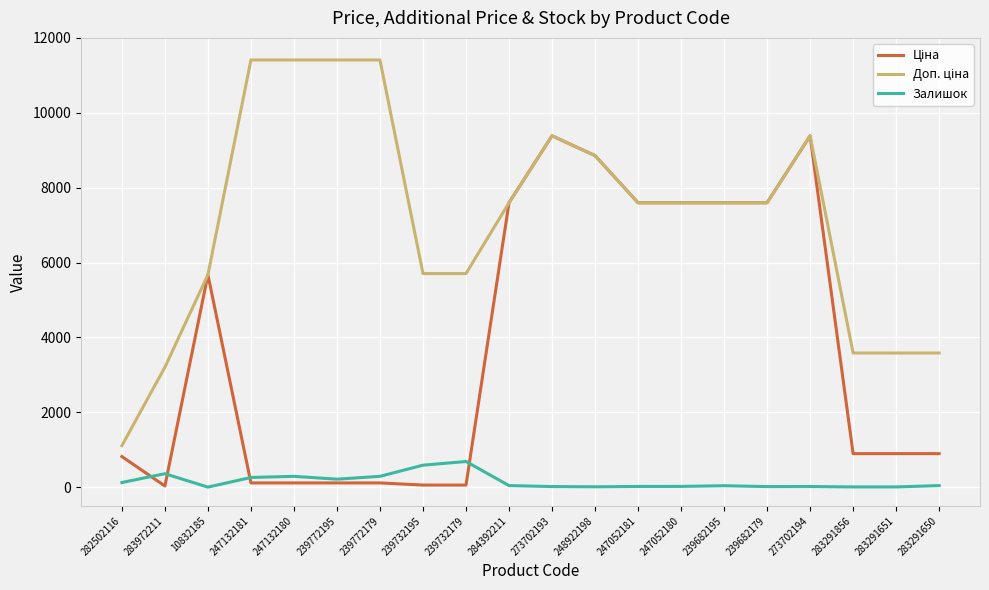

What is the total value across all series at 239732179?

6448.1